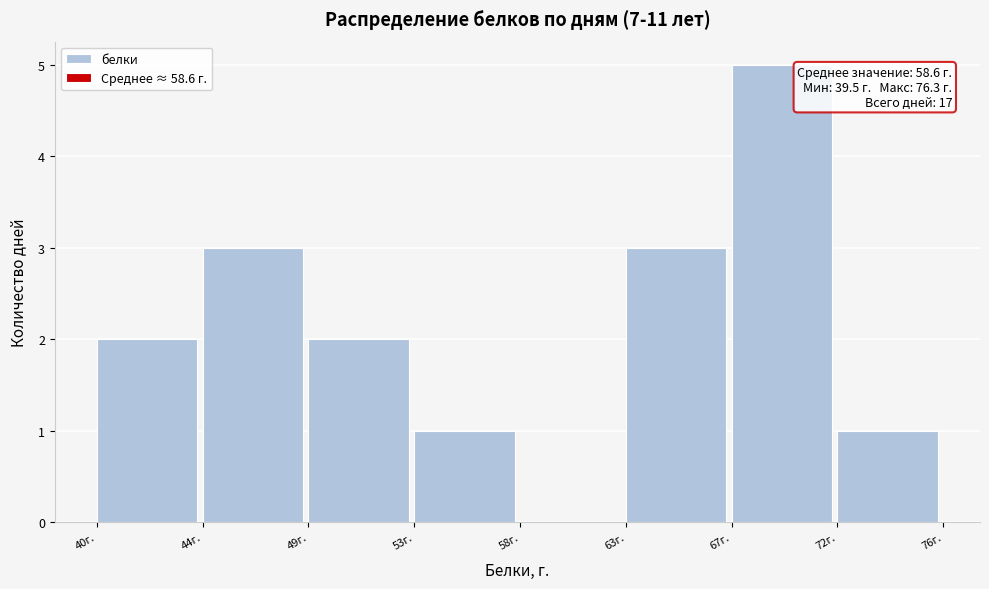

Reading left to right, what are all the values shown in this chart?

40г.=2	44г.=3	49г.=2	53г.=1	58г.=0	63г.=3	67г.=5	72г.=1